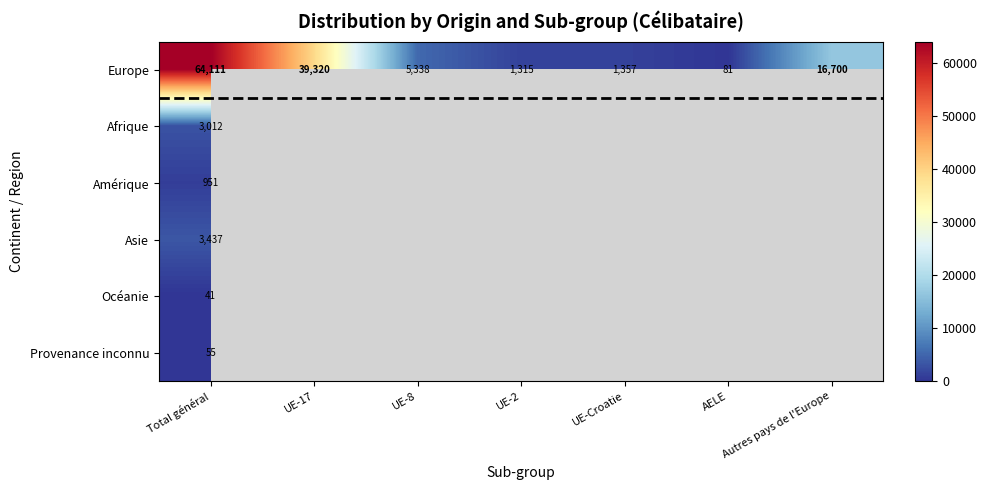

What is the minimum value for Europe?

81